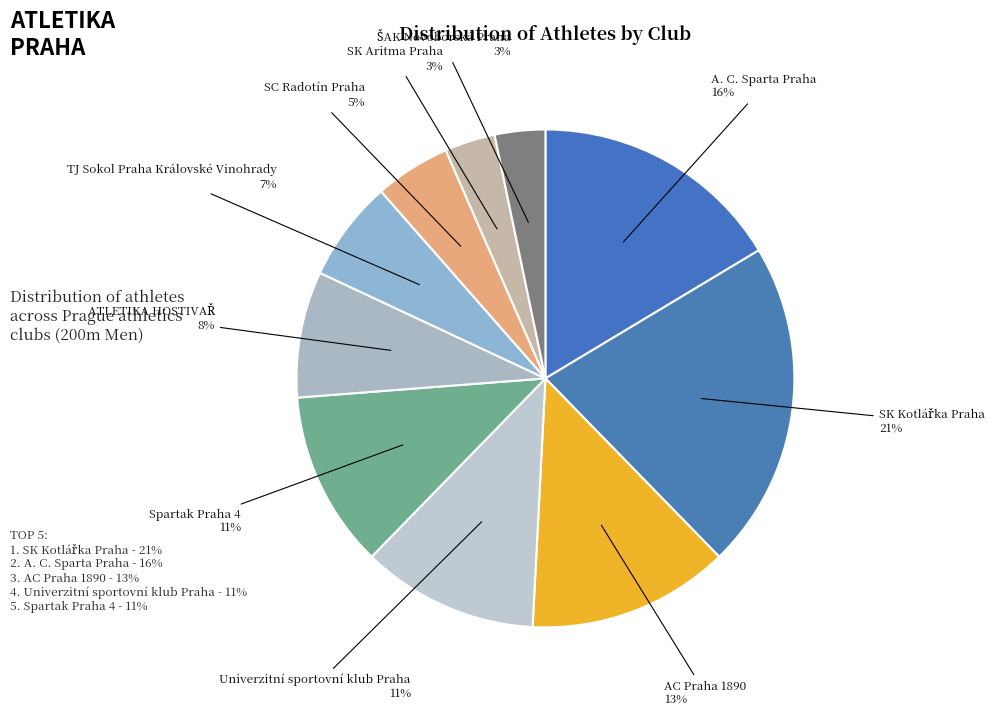

How many slices are in this pie chart?

10